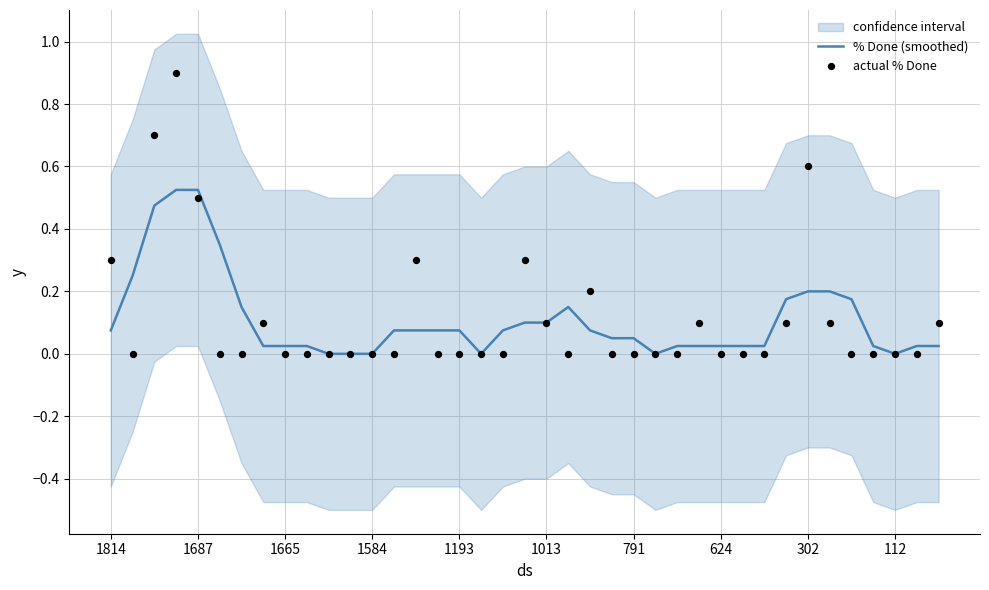

At how many categories does at least one series exceed 0?

33